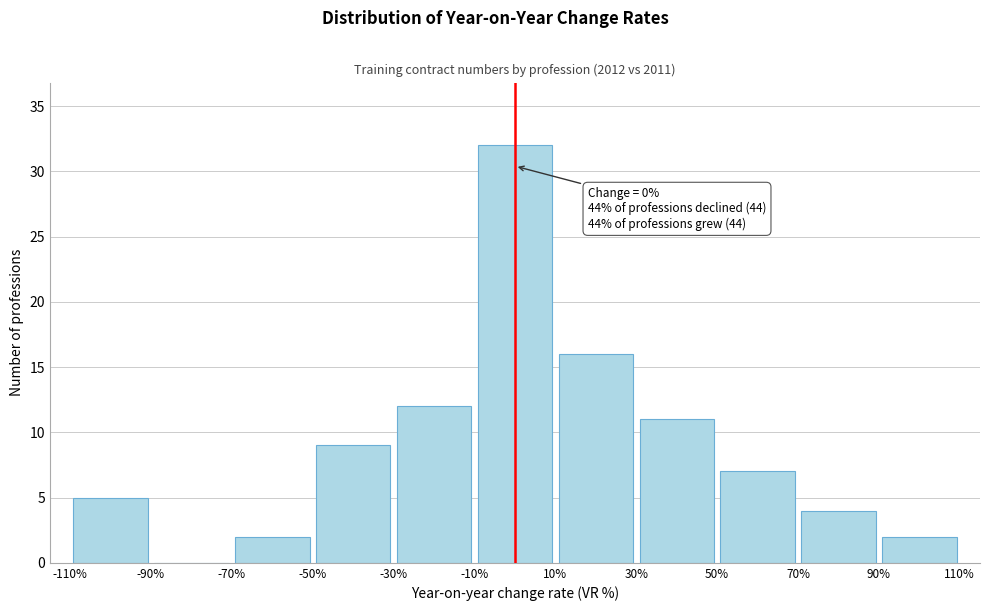

Which range on the x-axis has the tallest bar?

-10% to 10%